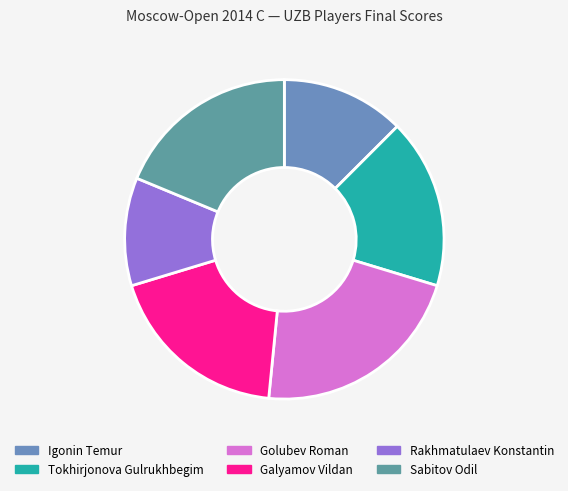

Count the number of slices in the pie.

6